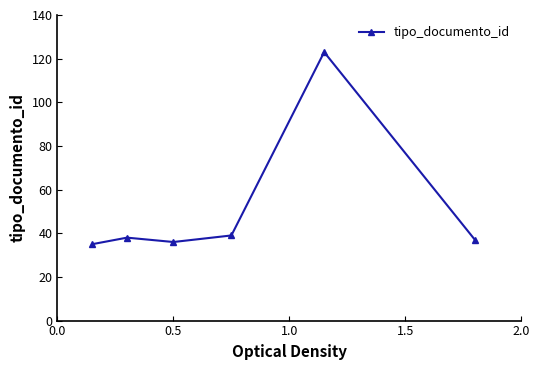

What is the sum of all values?

308